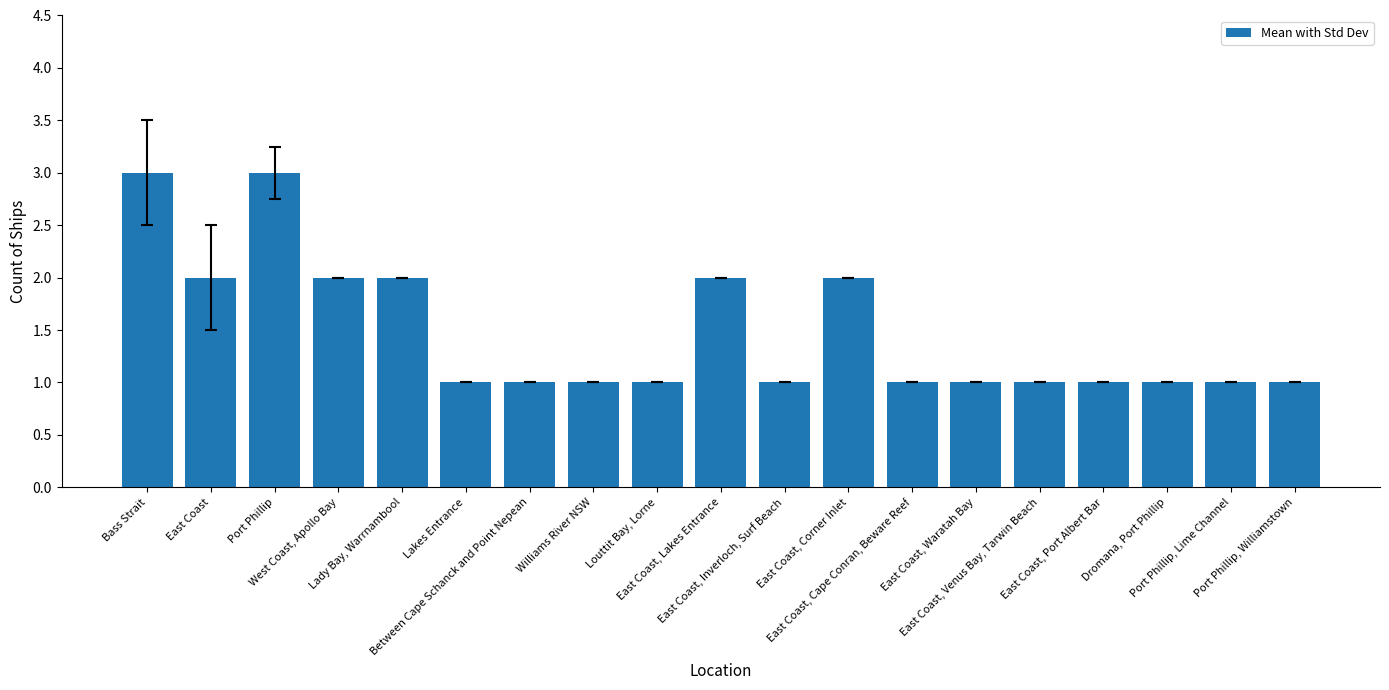

What is the maximum value shown in the chart?

3